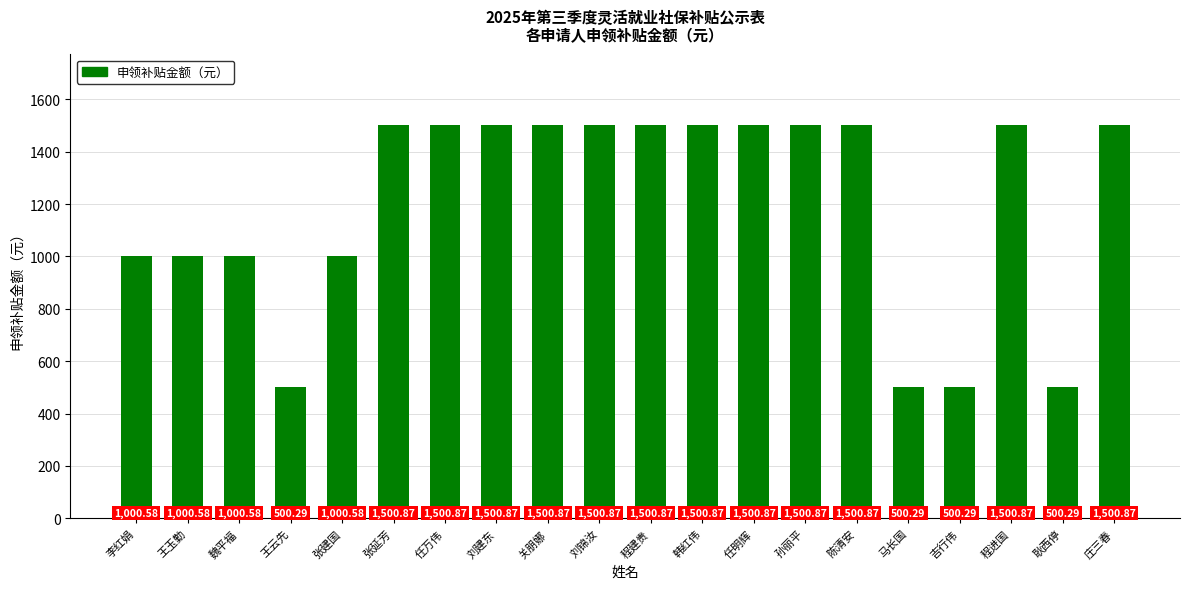

What position from the left is 张建国?

5